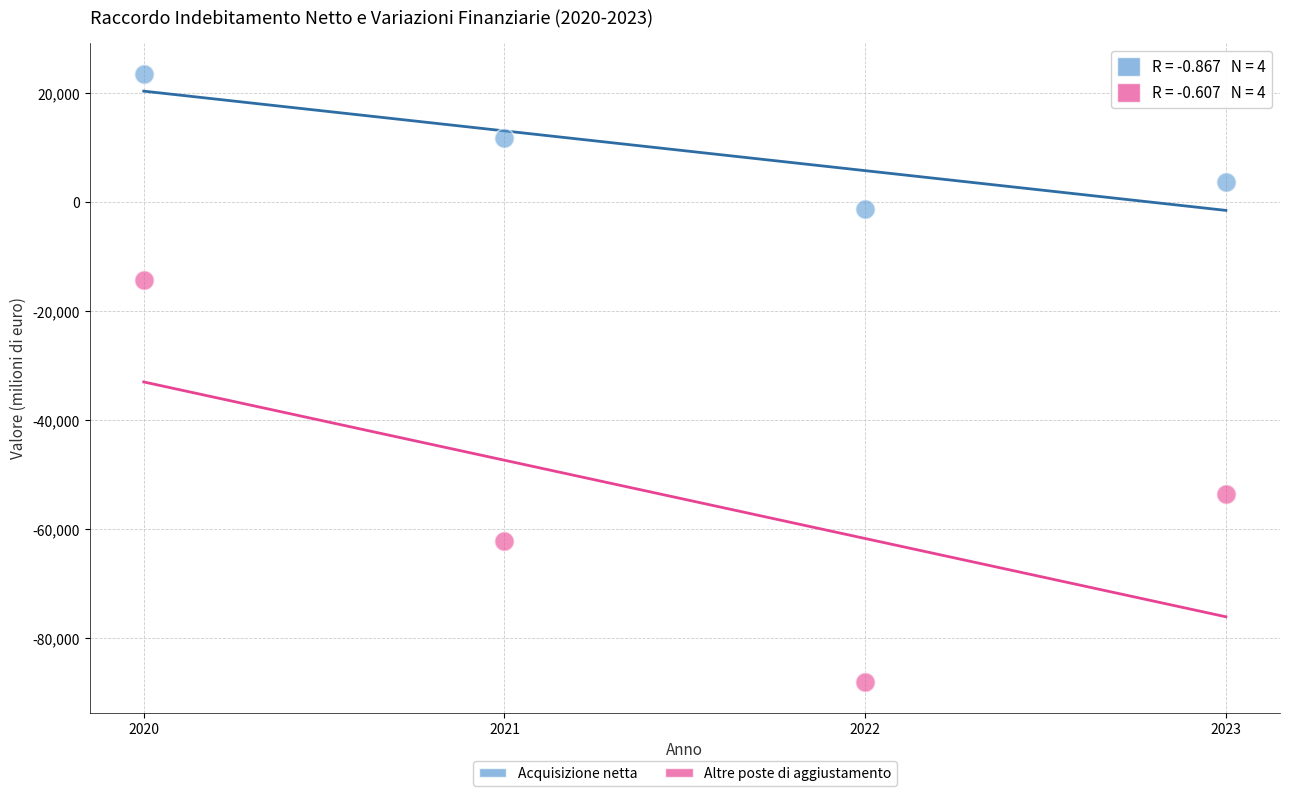

Which series reaches the maximum Y coordinate?

Acquisizione netta